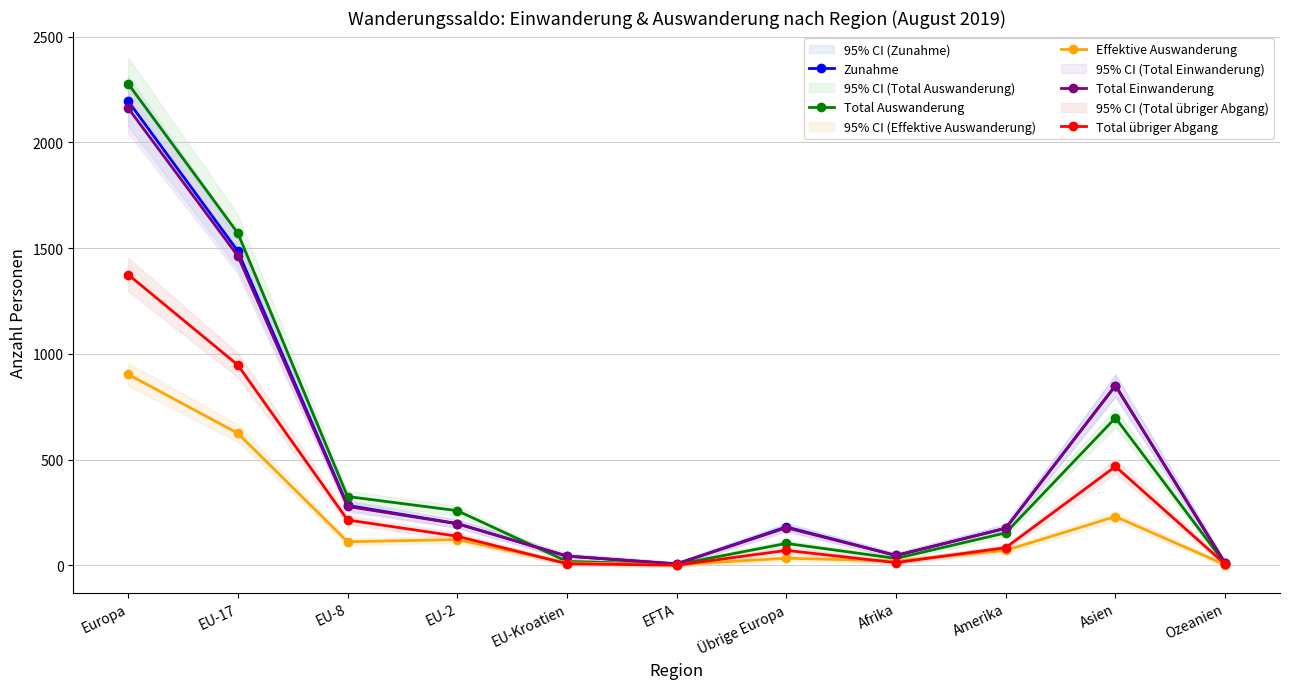

How many series are shown in this chart?

5